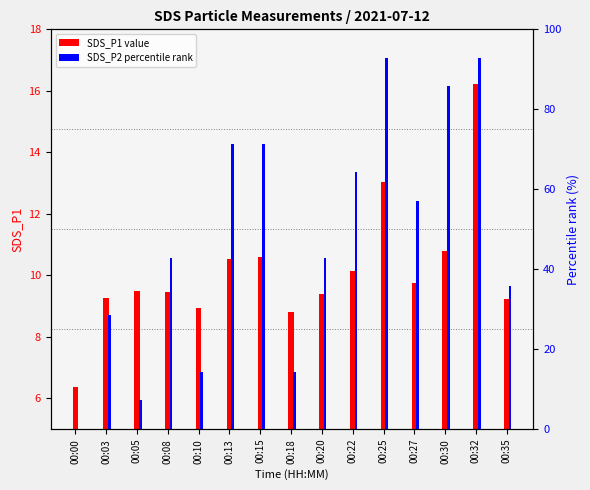

What value does the SDS_P1 series have at 00:13?

10.5